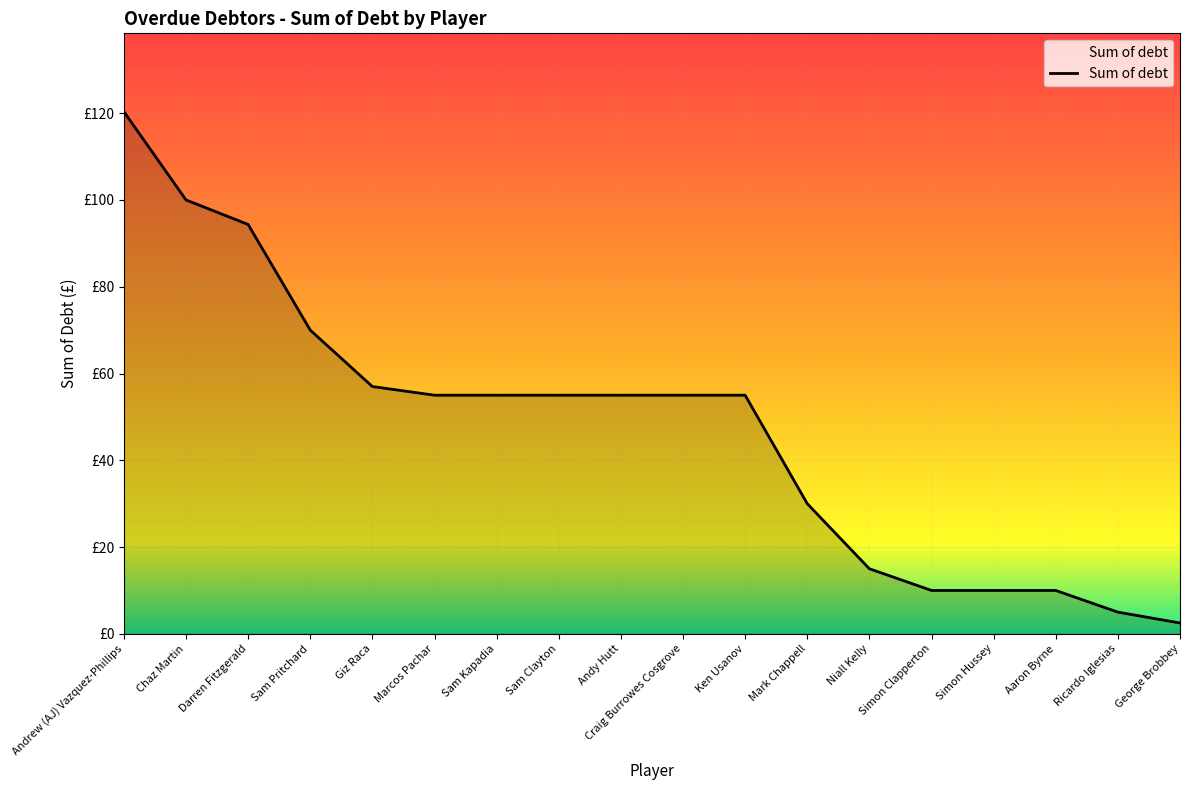

Reading right to left, extract all data points from this chart.

2.5	5.0	10.0	10.0	10.0	15.0	30.0	55.0	55.0	55.0	55.0	55.0	55.0	57.0	70.0	94.3	100.0	120.3